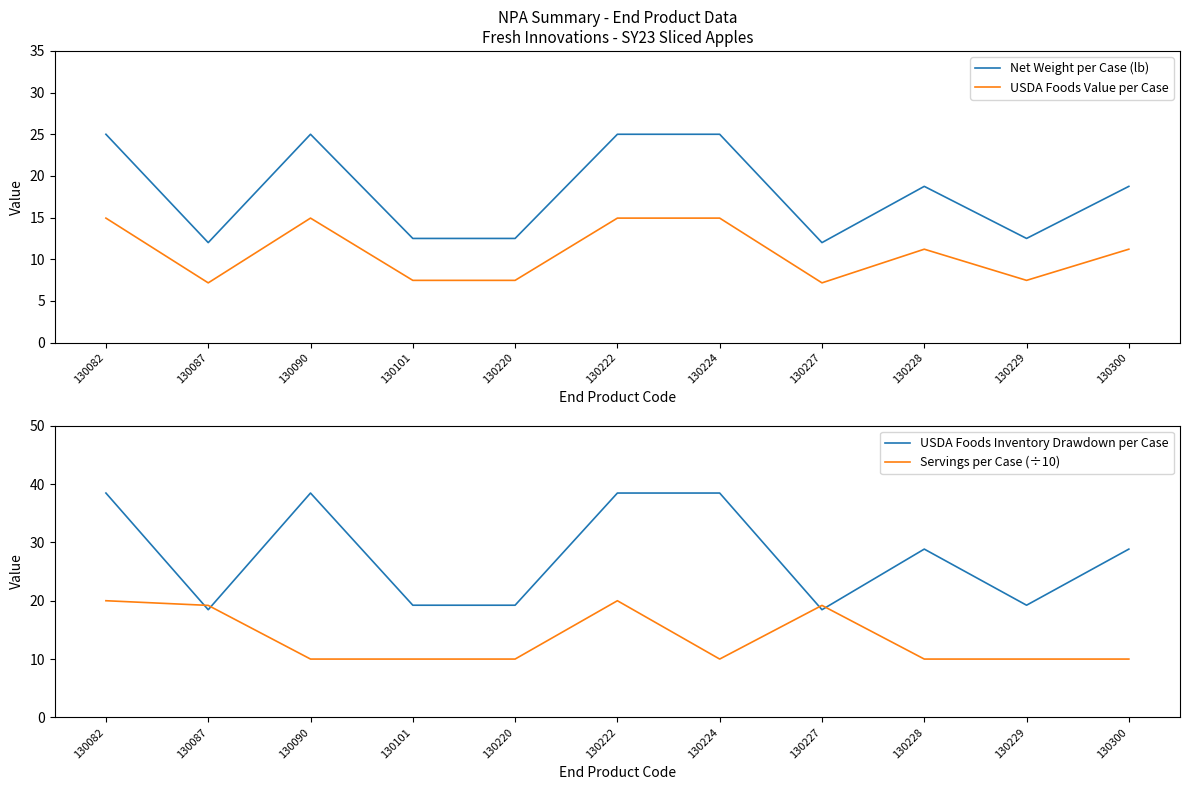

Where is the first local maximum for Net Weight per Case (lb)?

130090